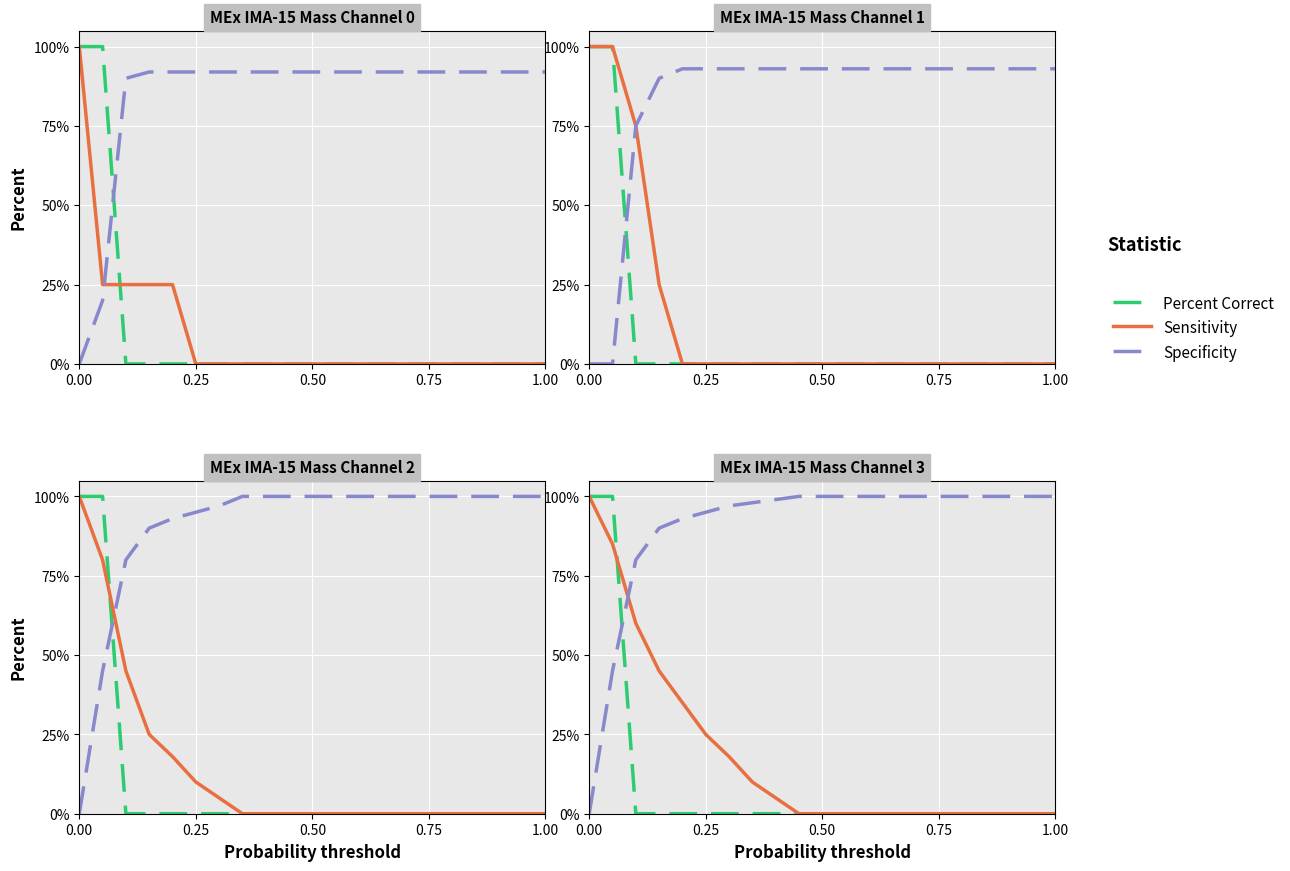

Does the chart display data point markers on the line(s)?

No